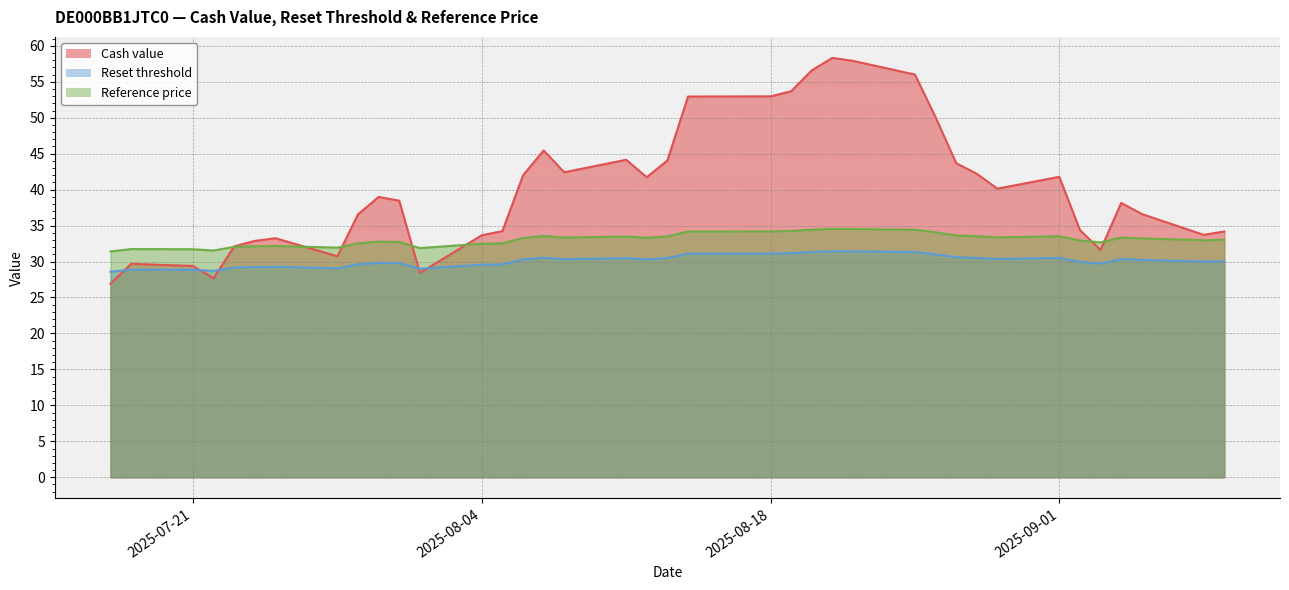

Does the chart display data point markers on the line(s)?

No